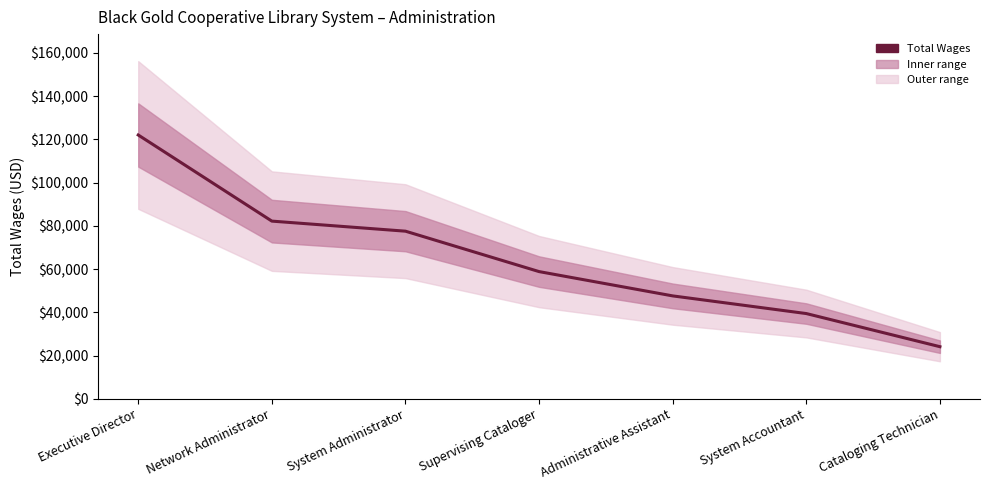

Reading left to right, transcribe all the data shown in this chart.

122016	82184	77527	58836	47596	39427	24102